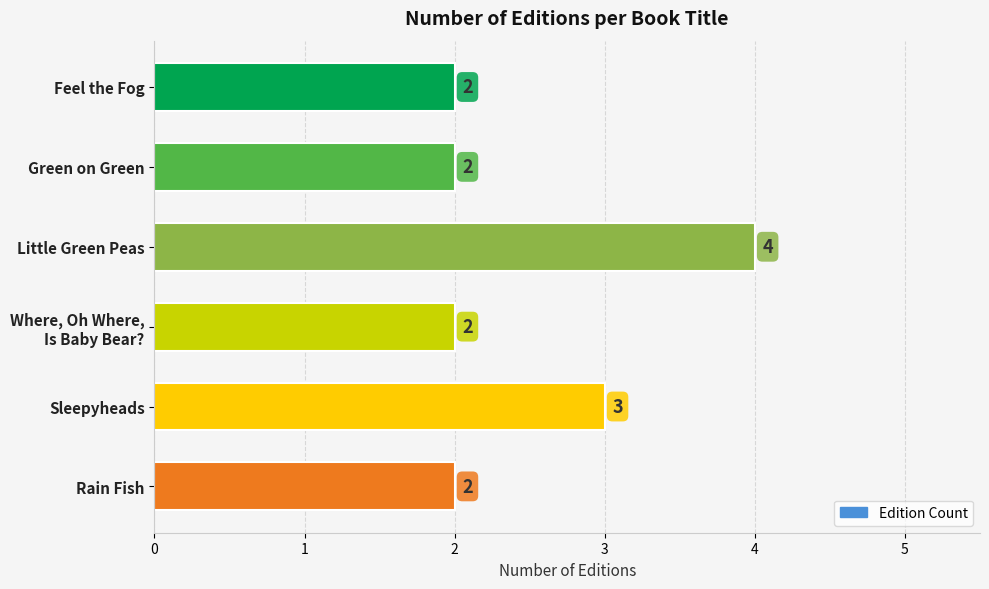

What is the sum of the values at Feel the Fog and Rain Fish?

4